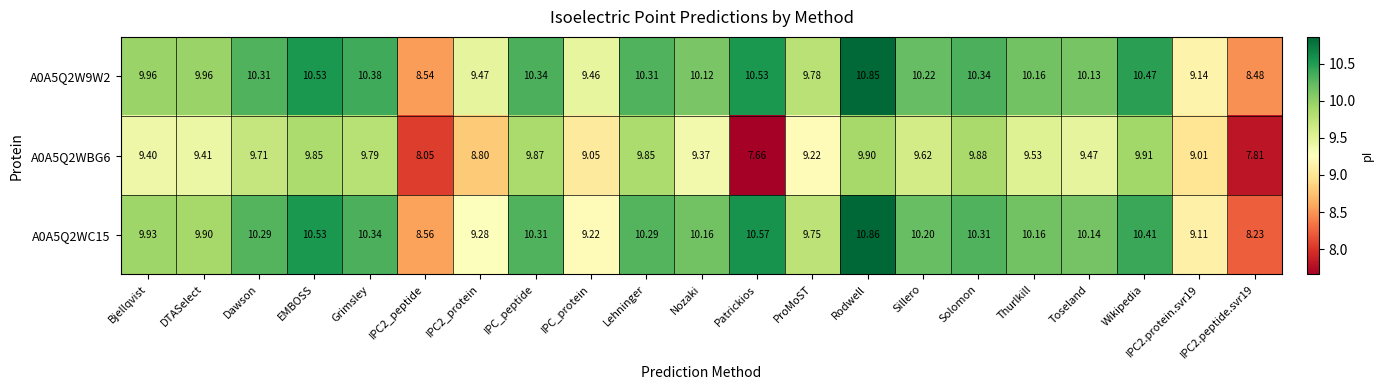

Is the value of A0A5Q2WC15 at Lehninger greater than the value of A0A5Q2WBG6 at IPC2.peptide.svr19?

Yes